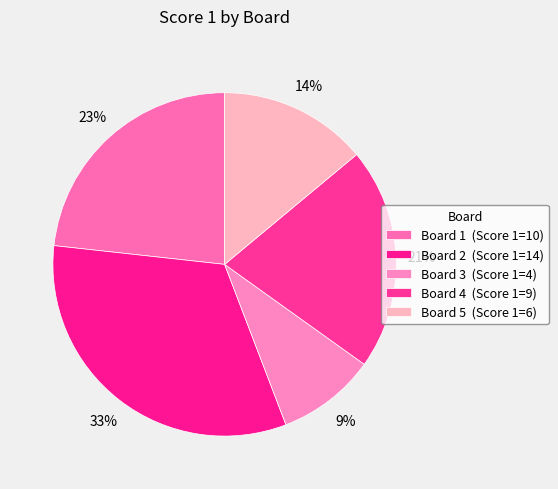

To the nearest percent, what portion does Board 1 represent?

23%